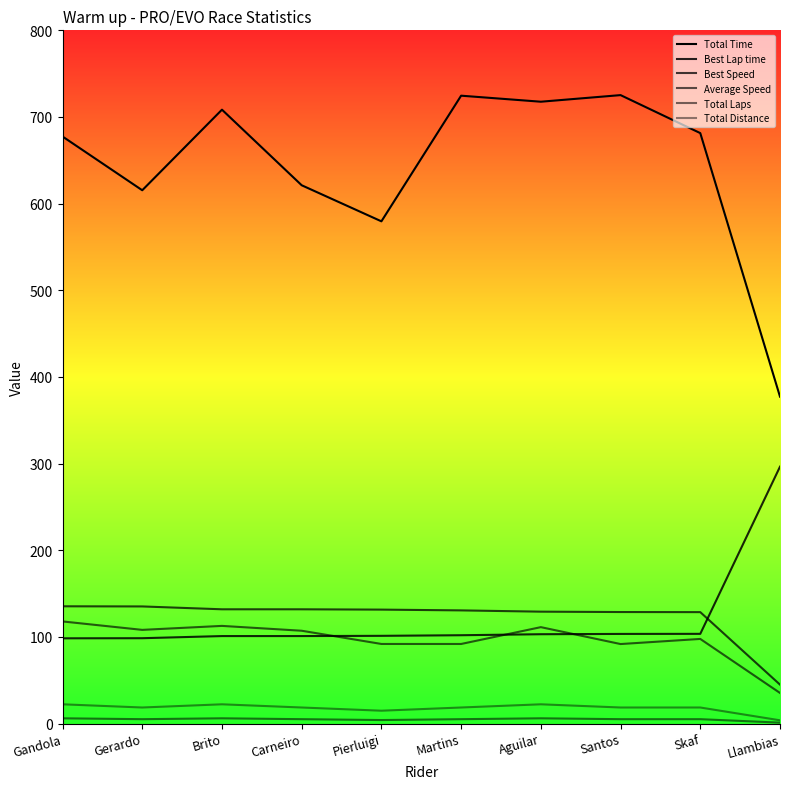

Is this an area chart (filled region under the line)?

No